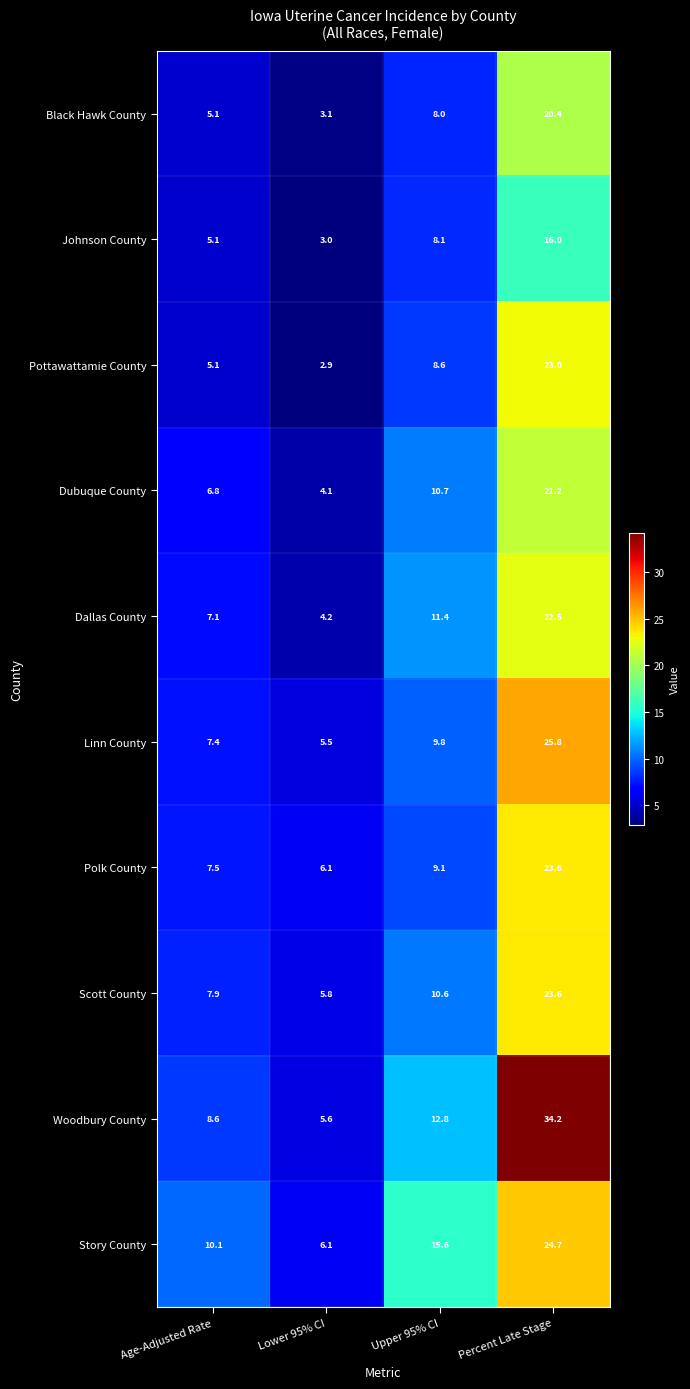

Which category has the lowest value across all series?

Lower 95% CI